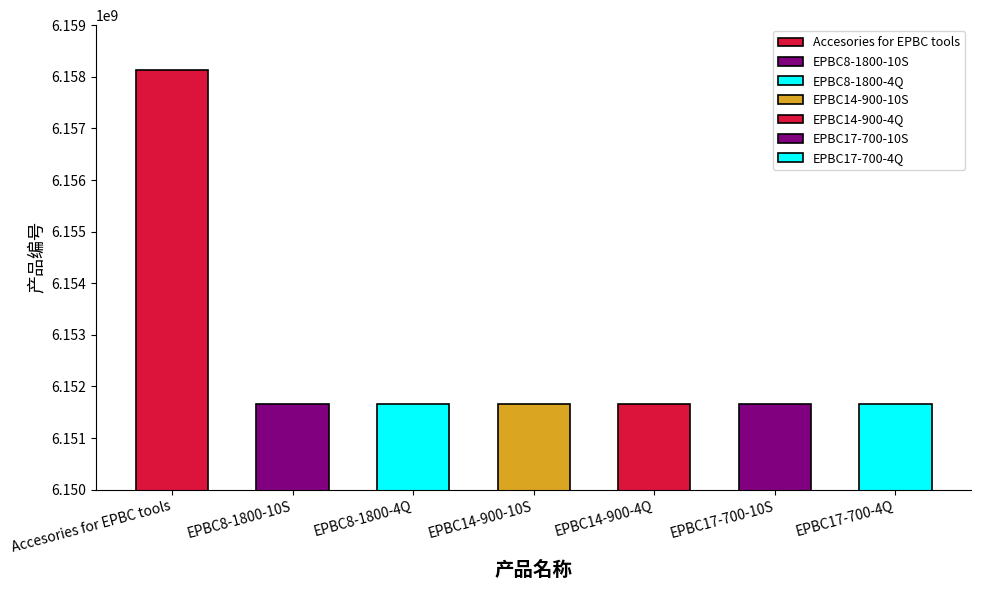

What is the sum of all values?

43068078520